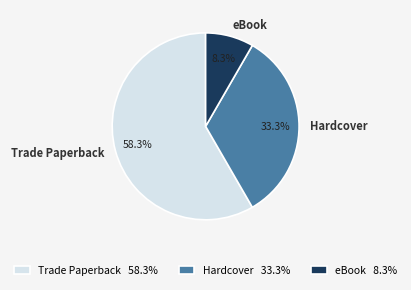

Which has a higher value, eBook or Trade Paperback?

Trade Paperback